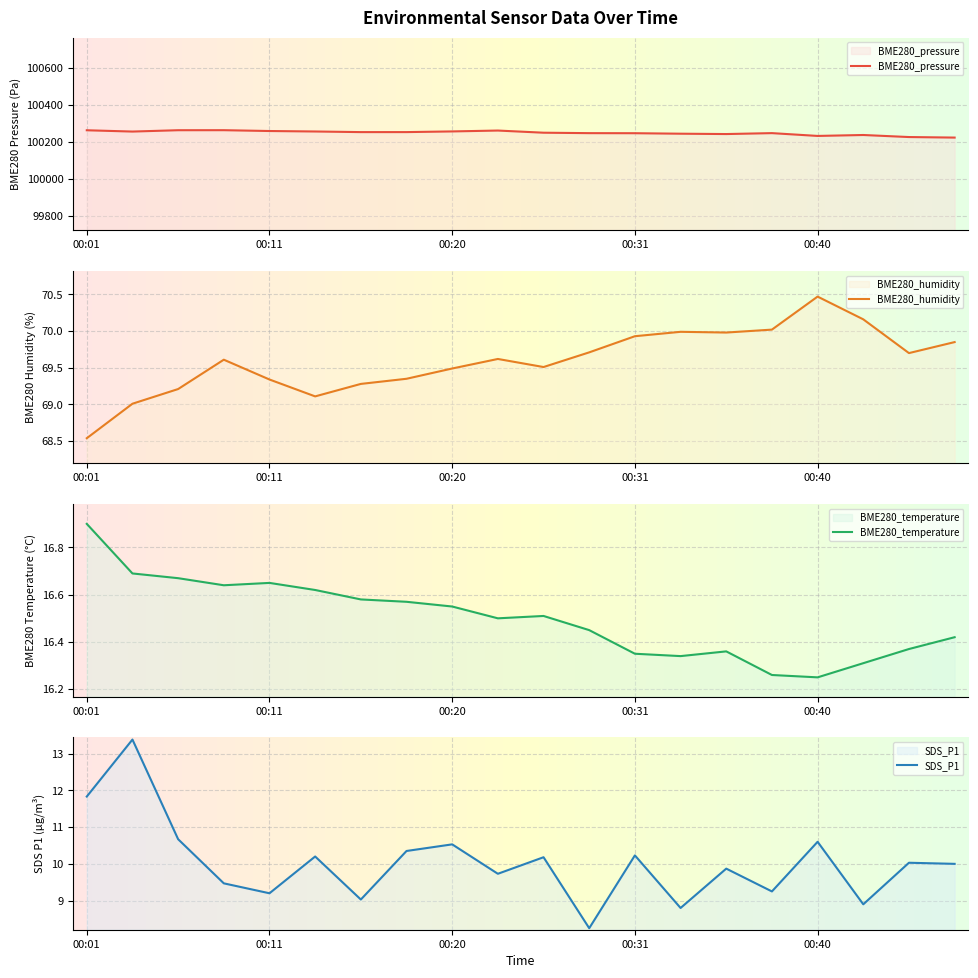

True or false: SDS_P1 and BME280_humidity intersect in this chart.

False